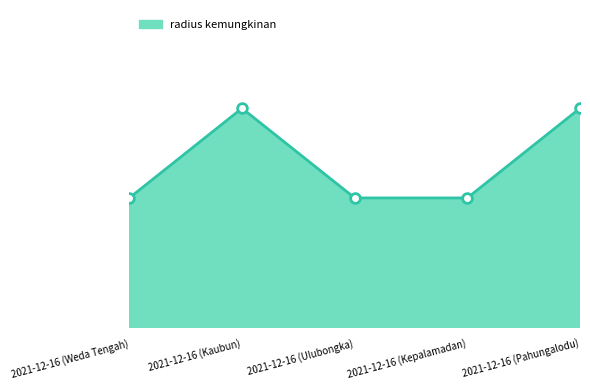

What is the greatest value displayed?

1280